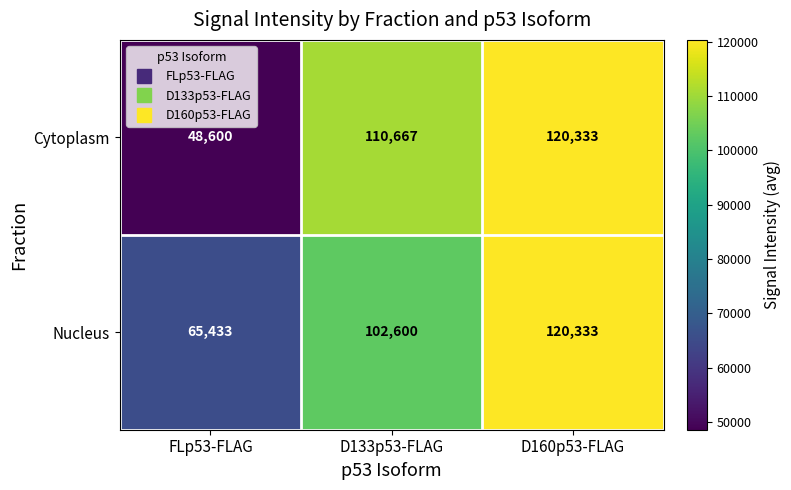

At FLp53-FLAG, list the series in order from largest to smallest.

Nucleus, Cytoplasm